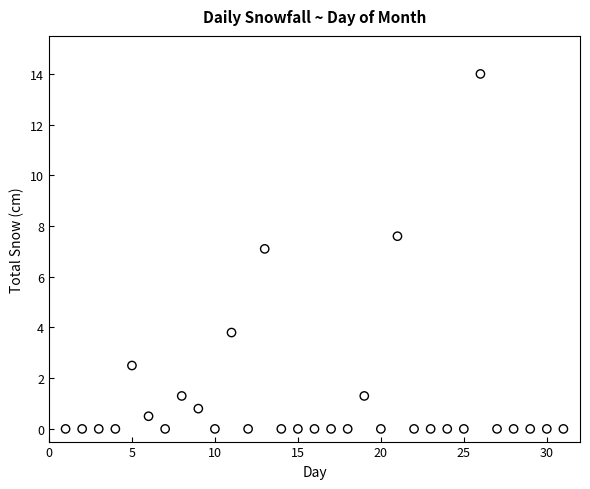

What is the range of X values (max minus min)?

30.0